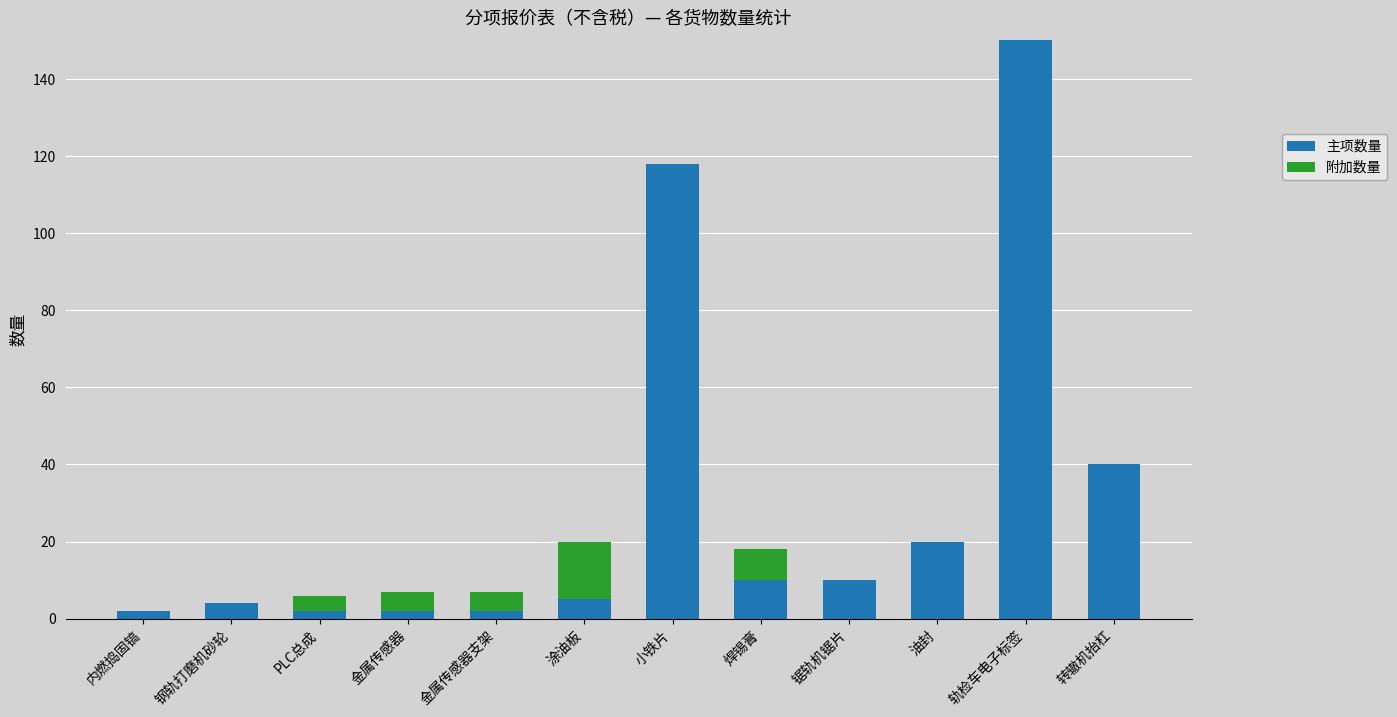

What is the highest value of the 主项数量 series?

150